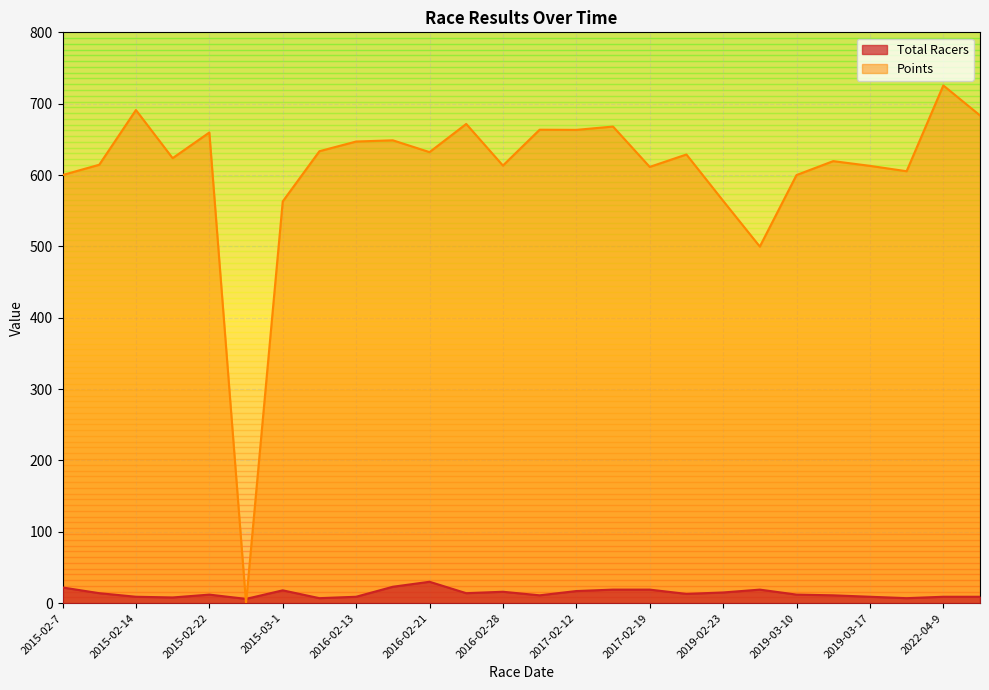

Which series has the largest total across all categories?

Points